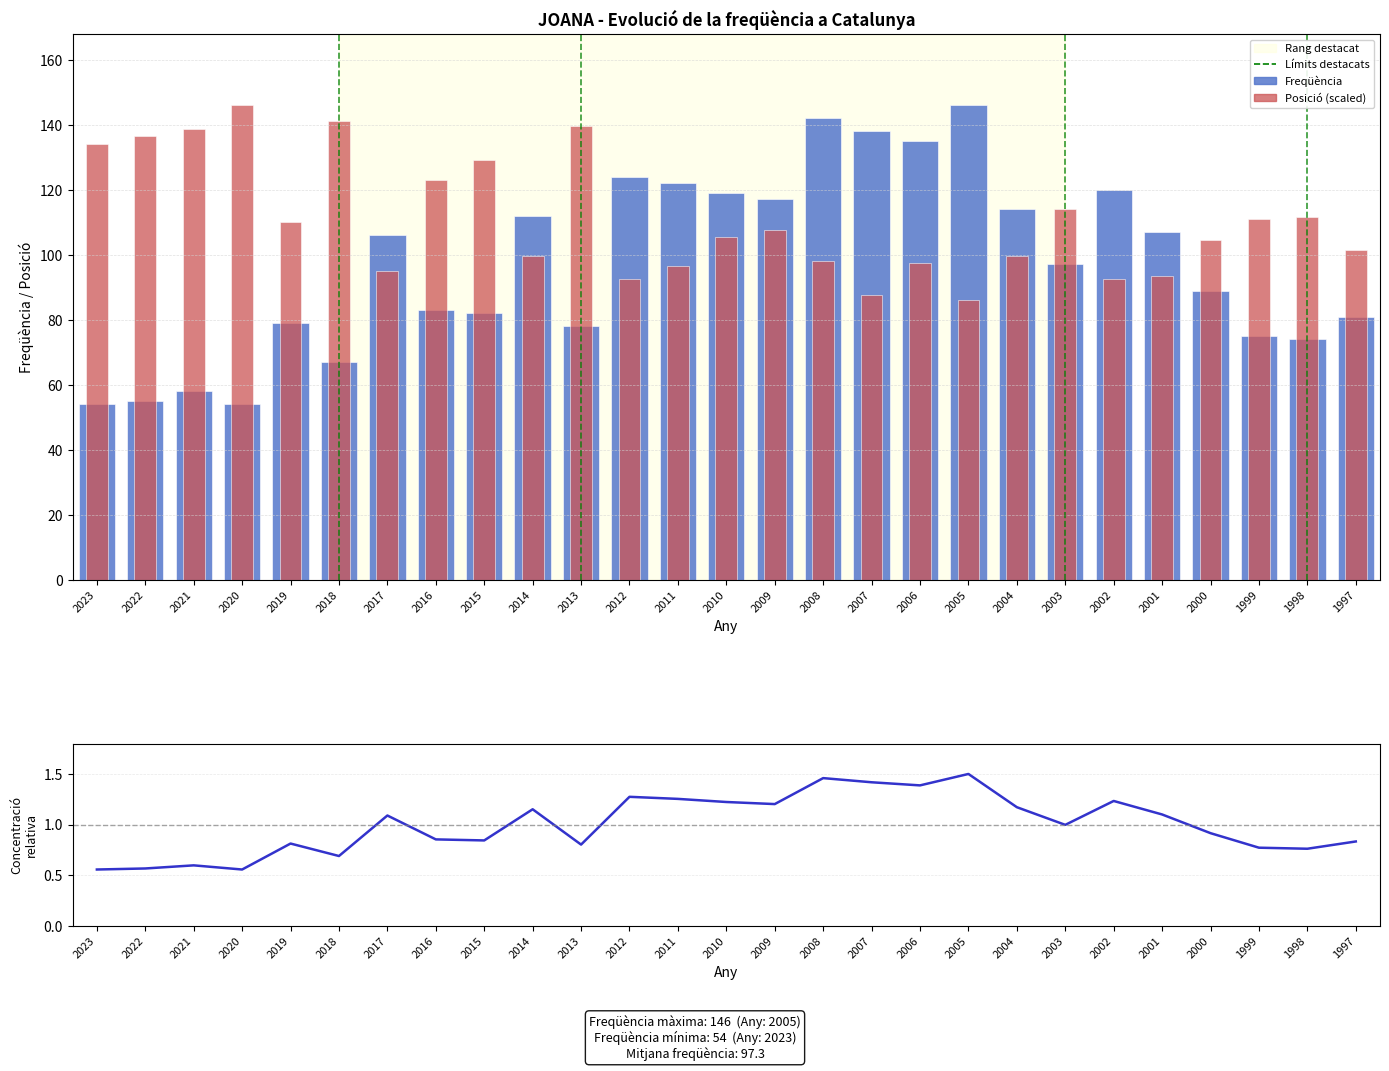

What is the total value across all series at 2019?

189.9